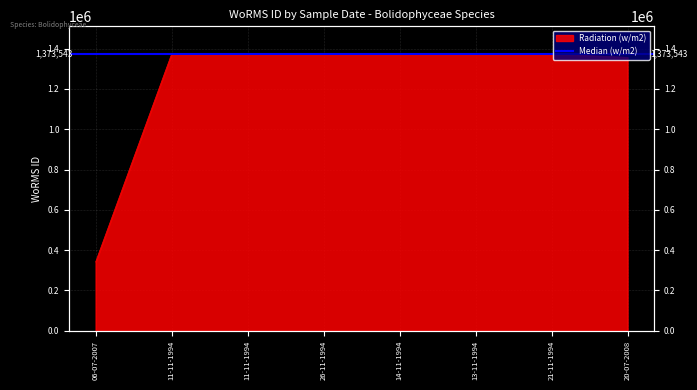

The value at 11-11-1994 is 1373545. True or false?

True